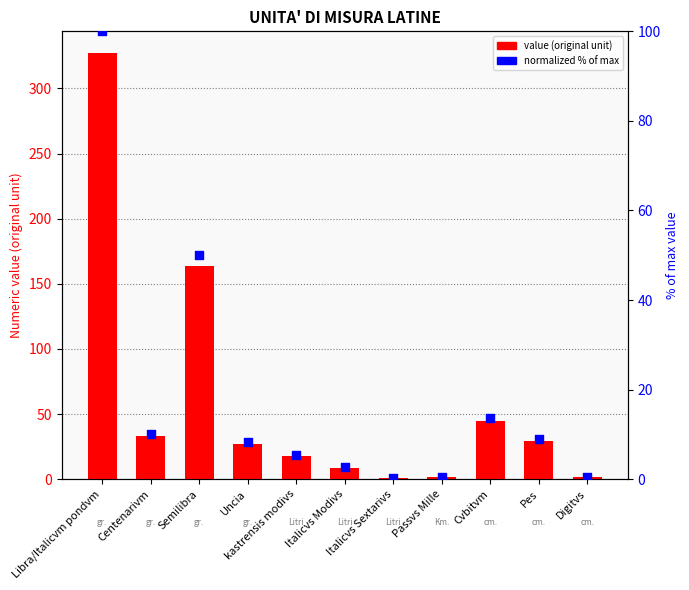

What is the total value across all series at Cvbitvm?

57.9